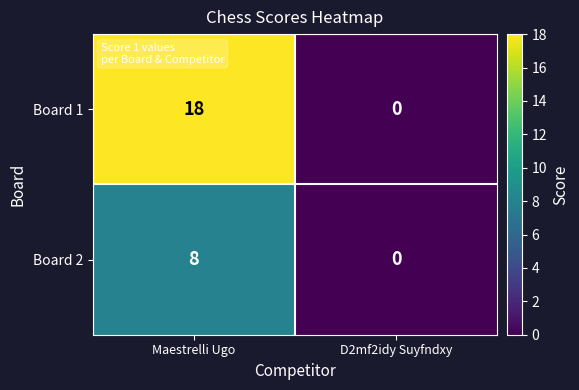

Count the number of categories in the chart.

2